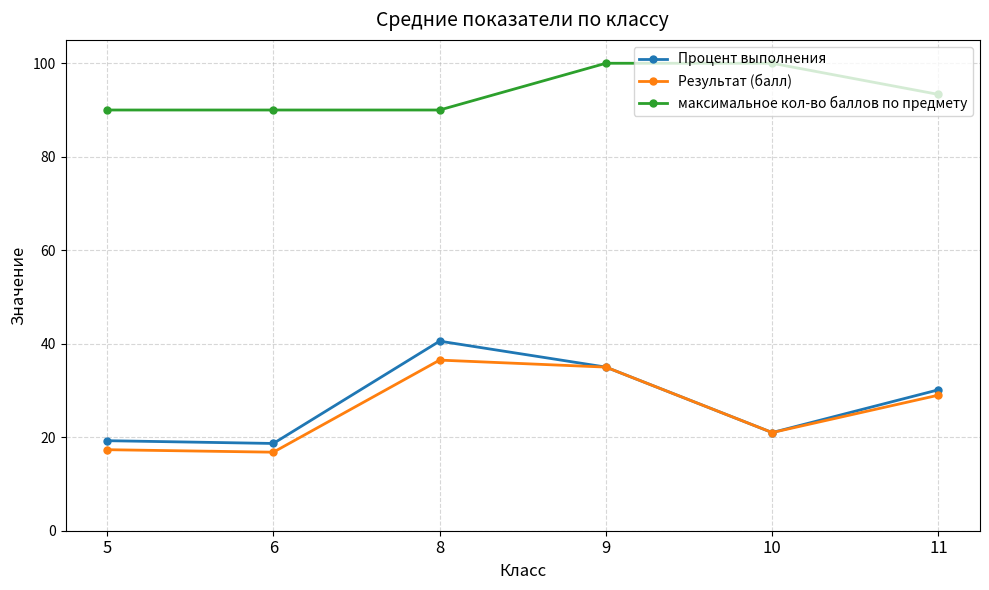

At how many categories does at least one series exceed 75?

6